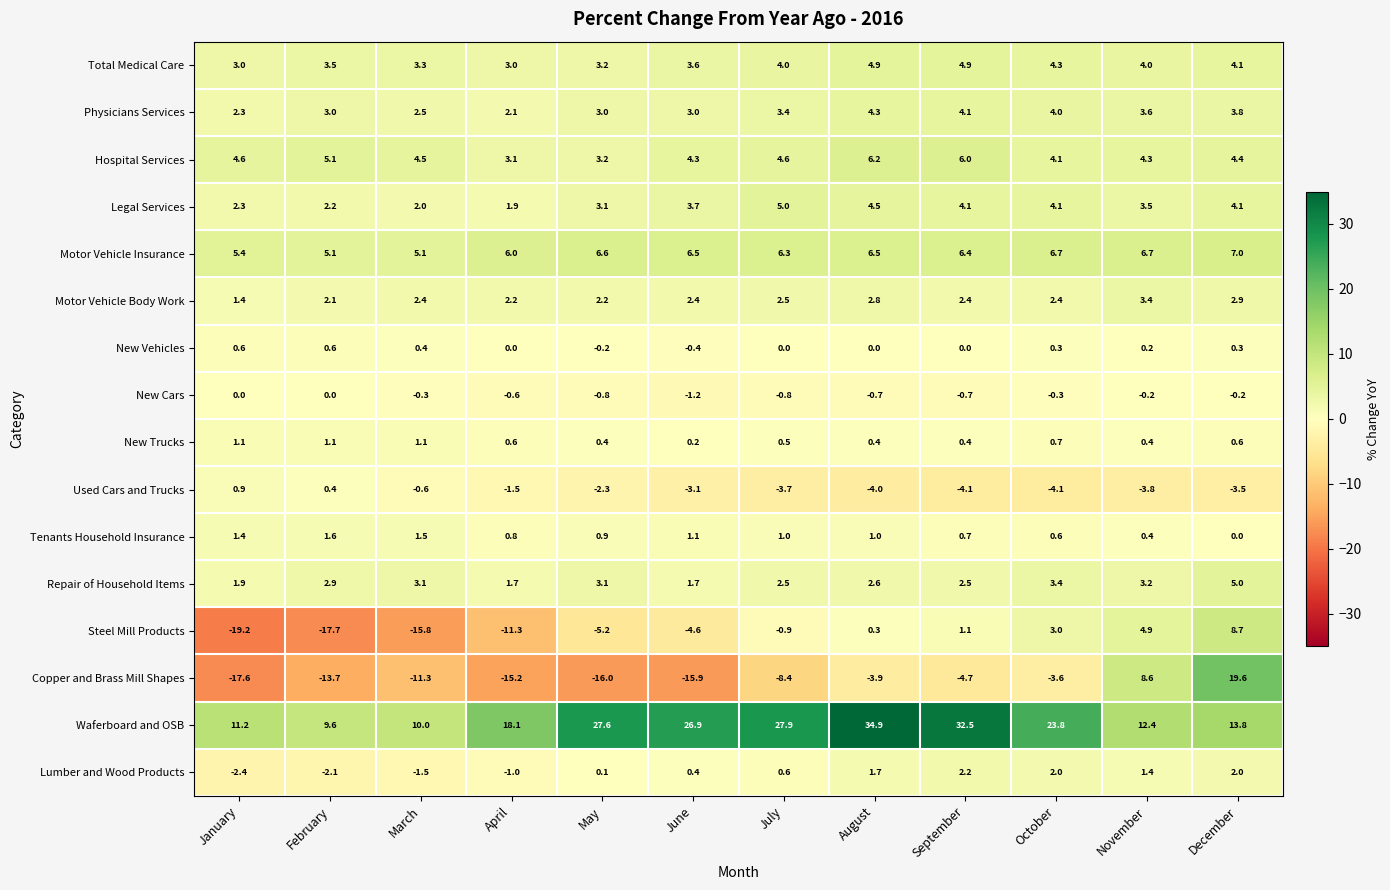

Count the Motor Vehicle Insurance values in the range 6 to 7.

9